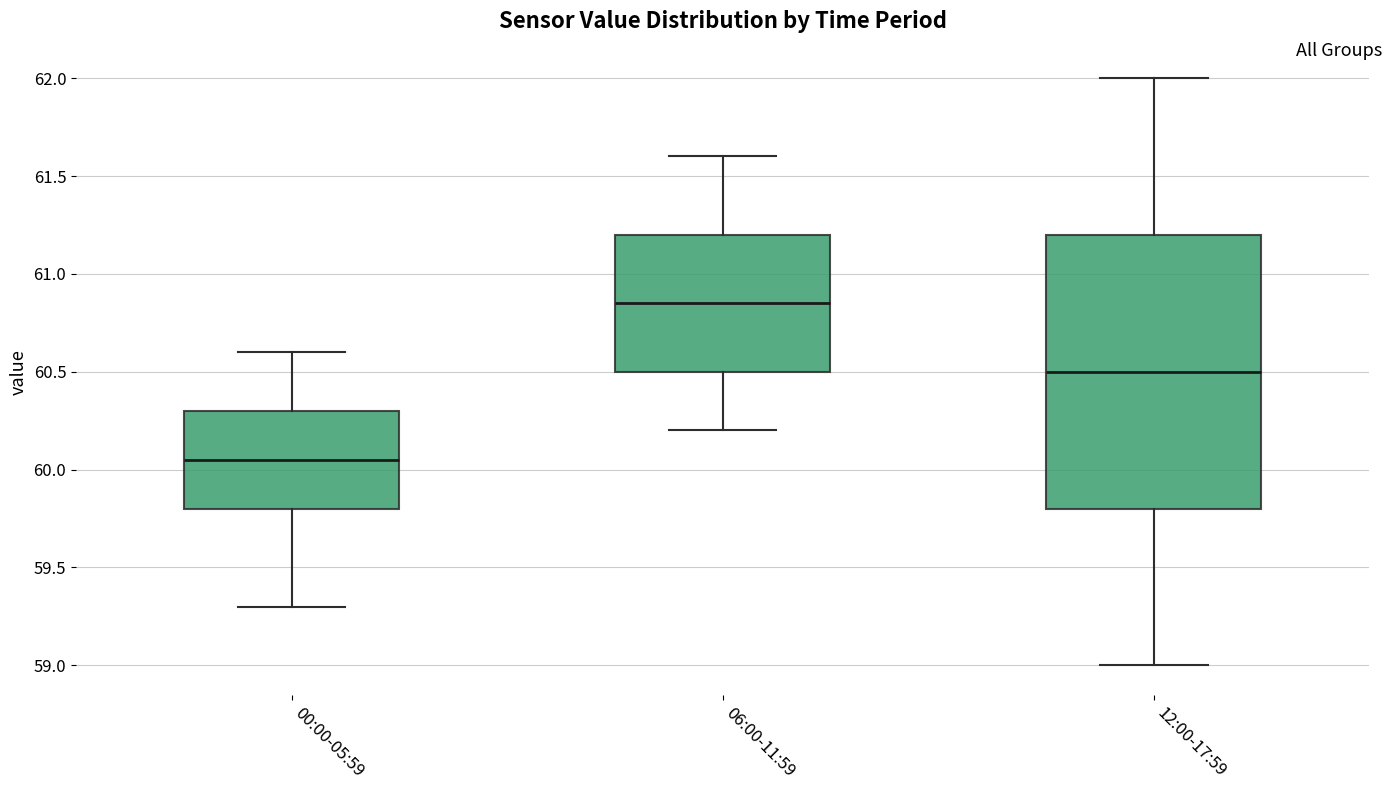

Reading left to right, transcribe this box plot: for each box, give where its median line is, the range the box spans, and where its two whiskers end, as read against the y-axis. The values are not printed on the chart, so give them approximately, as read against the axis.

00:00-05:59: median 60.05, box 59.80 to 60.30, whiskers 59.30 to 60.60
06:00-11:59: median 60.85, box 60.50 to 61.20, whiskers 60.20 to 61.60
12:00-17:59: median 60.50, box 59.80 to 61.20, whiskers 59.00 to 62.00